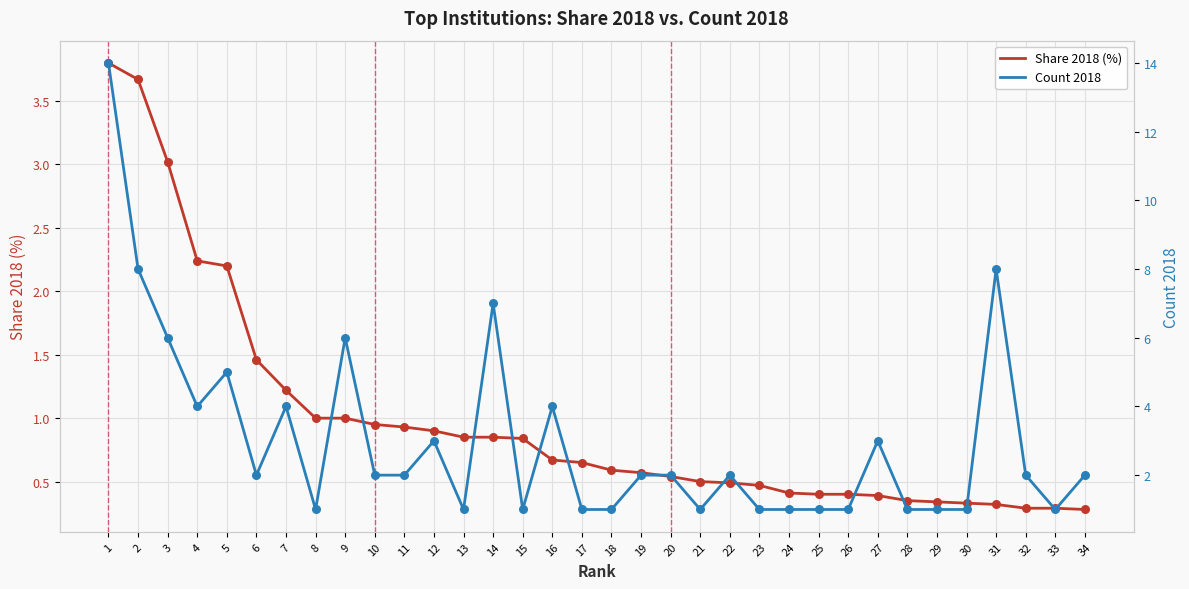

Which series has the widest spread of Y values?

Count 2018